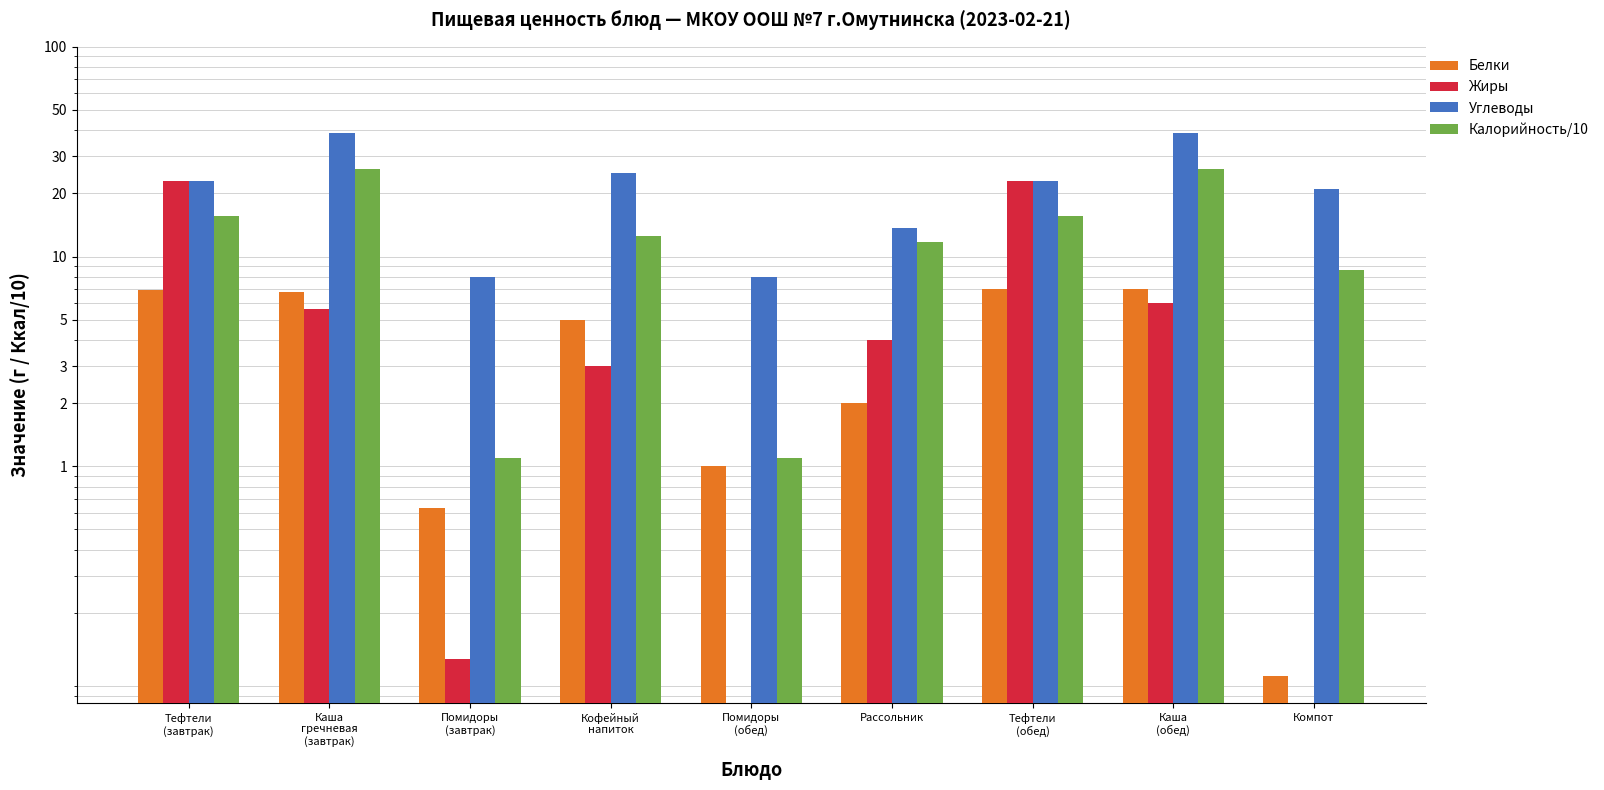

What is the label of the 9th bar from the right?

Тефтели
(завтрак)